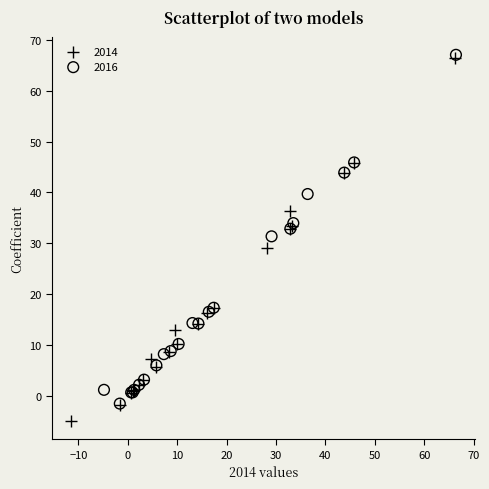

What are all the series names shown in the legend?

2014, 2016